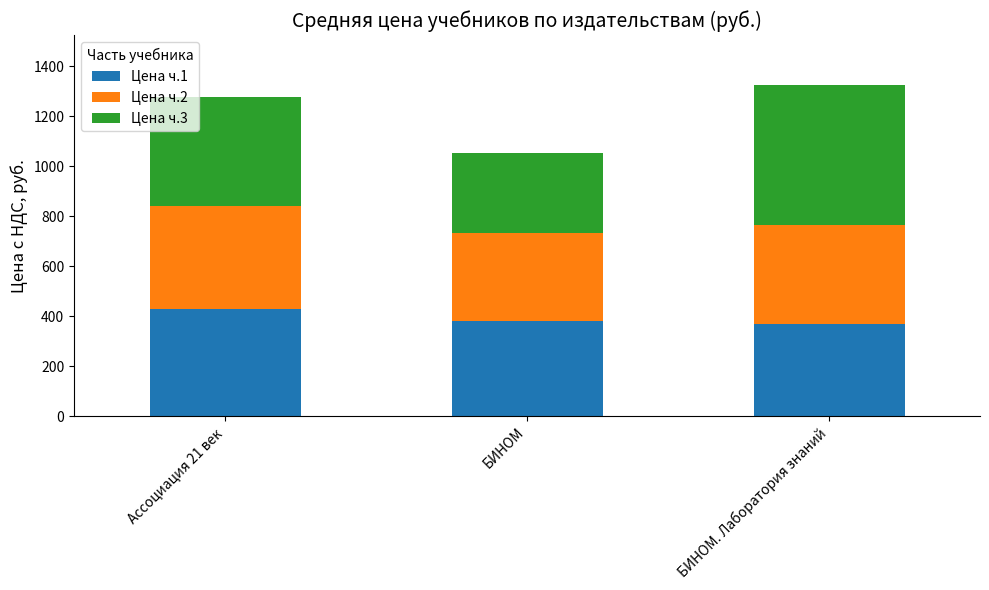

Where is Цена ч.1 nearest to the value 400?

БИНОМ